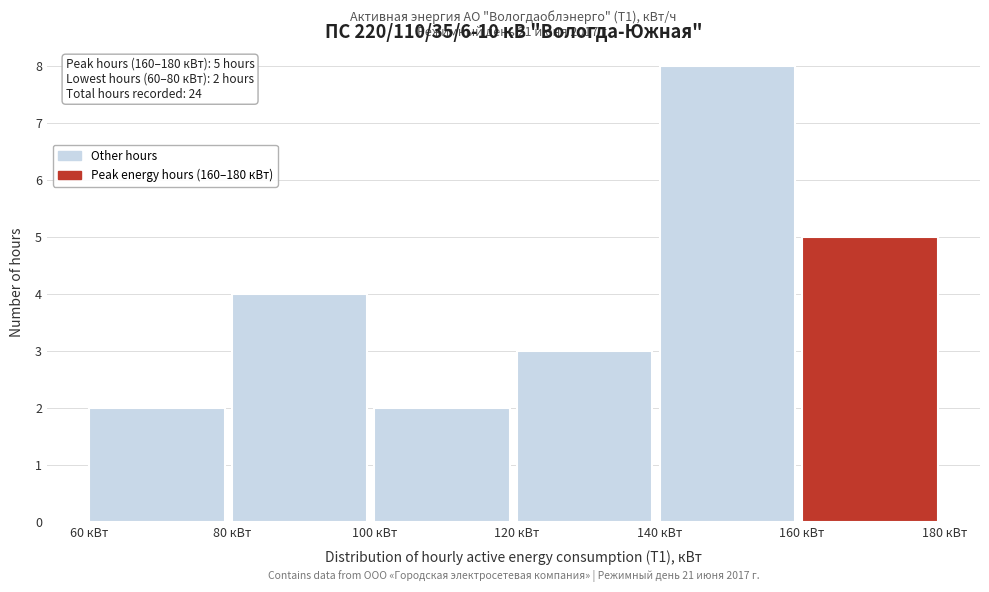

Which range on the x-axis has the tallest bar?

140 to 160